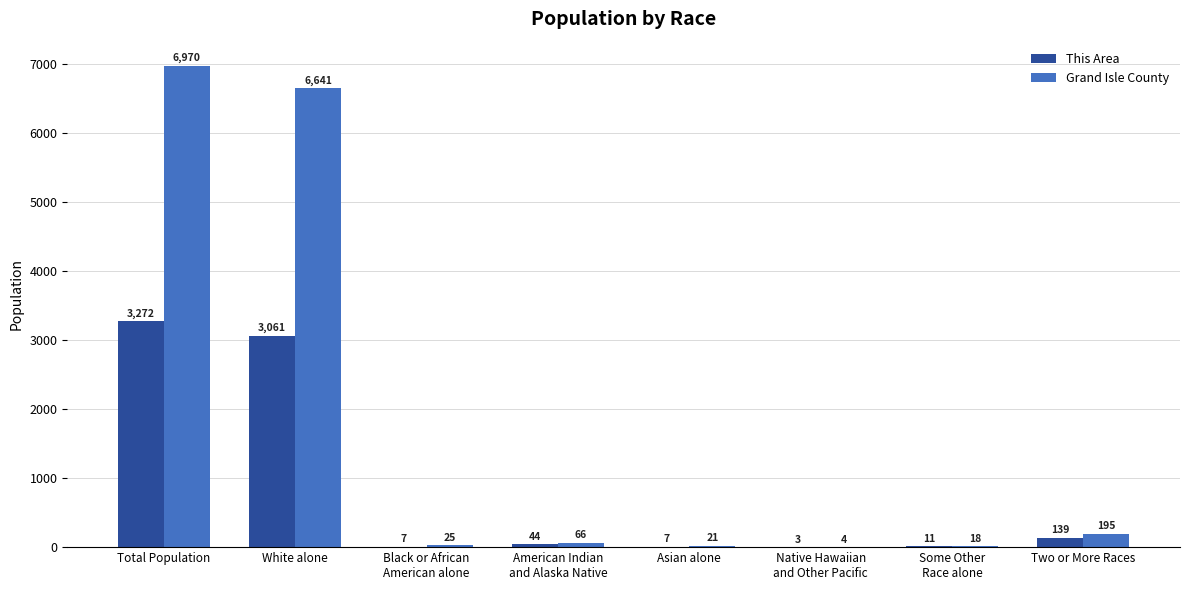

Reading left to right, list all the values displayed in this chart.

This Area: 3272	3061	7	44	7	3	11	139
Grand Isle County: 6970	6641	25	66	21	4	18	195